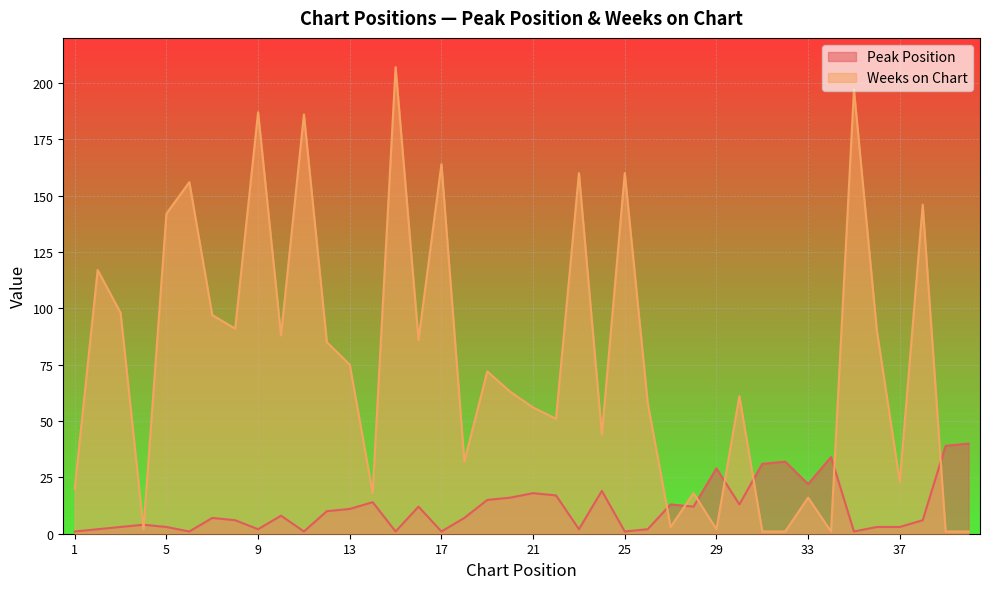

How many interior local valleys does the Peak Position series have?

11